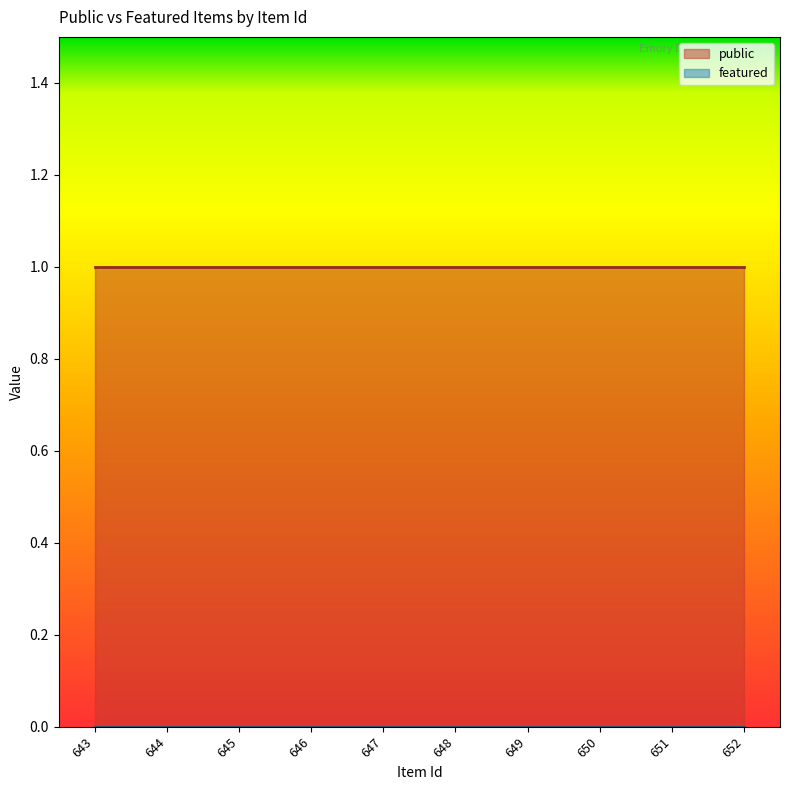

Which series has the largest total across all categories?

public